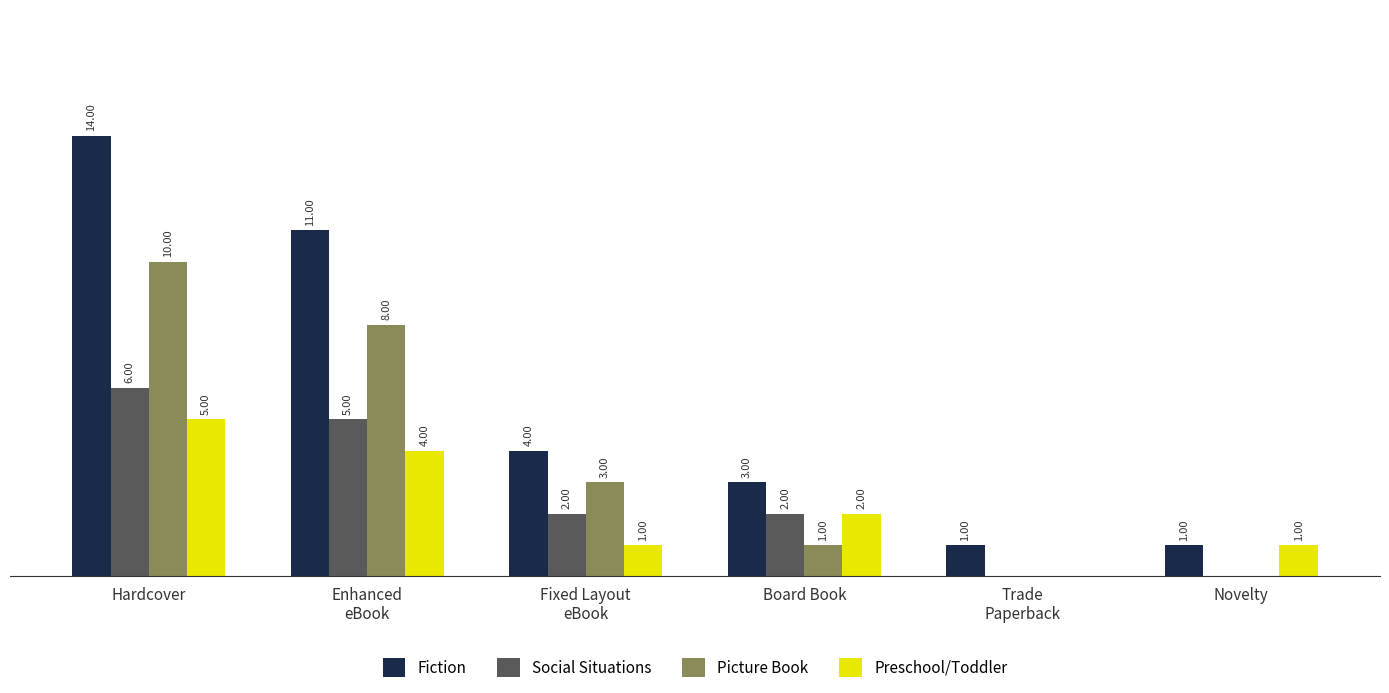

Which series has the largest total across all categories?

Fiction